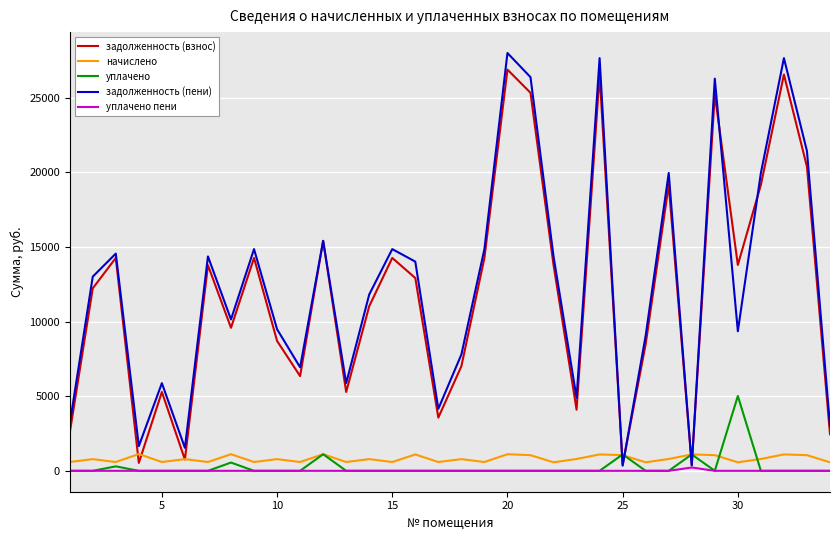

What is the maximum value shown in the chart?

28000.8